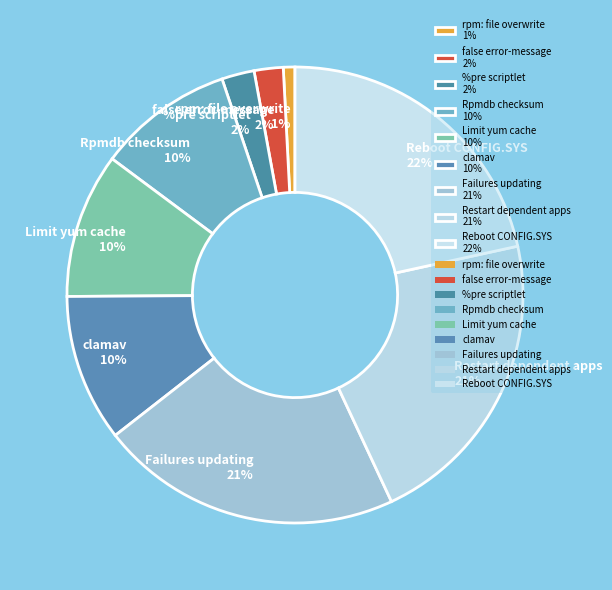

What is the ratio of the value at Limit yum cache to the value at false error-message?

5.0